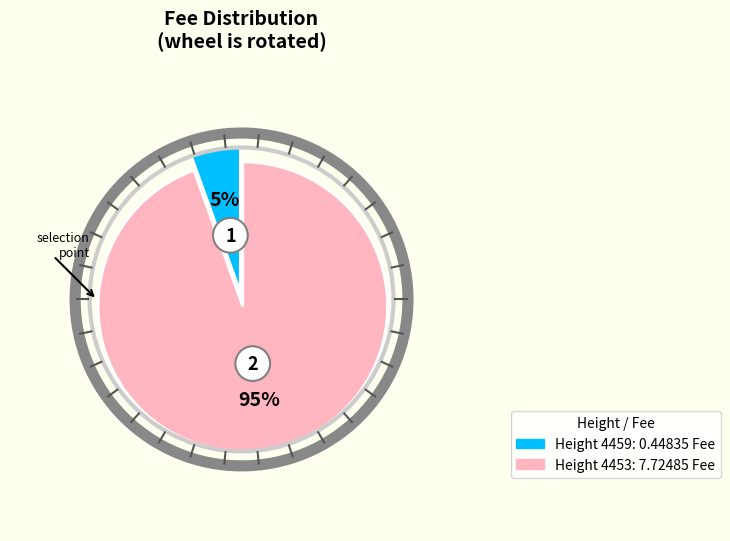

Which has a higher value, 4453 or 4459?

4453